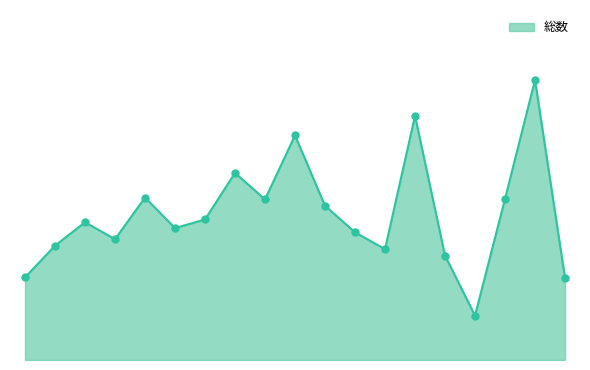

Is this an area chart (filled region under the line)?

Yes